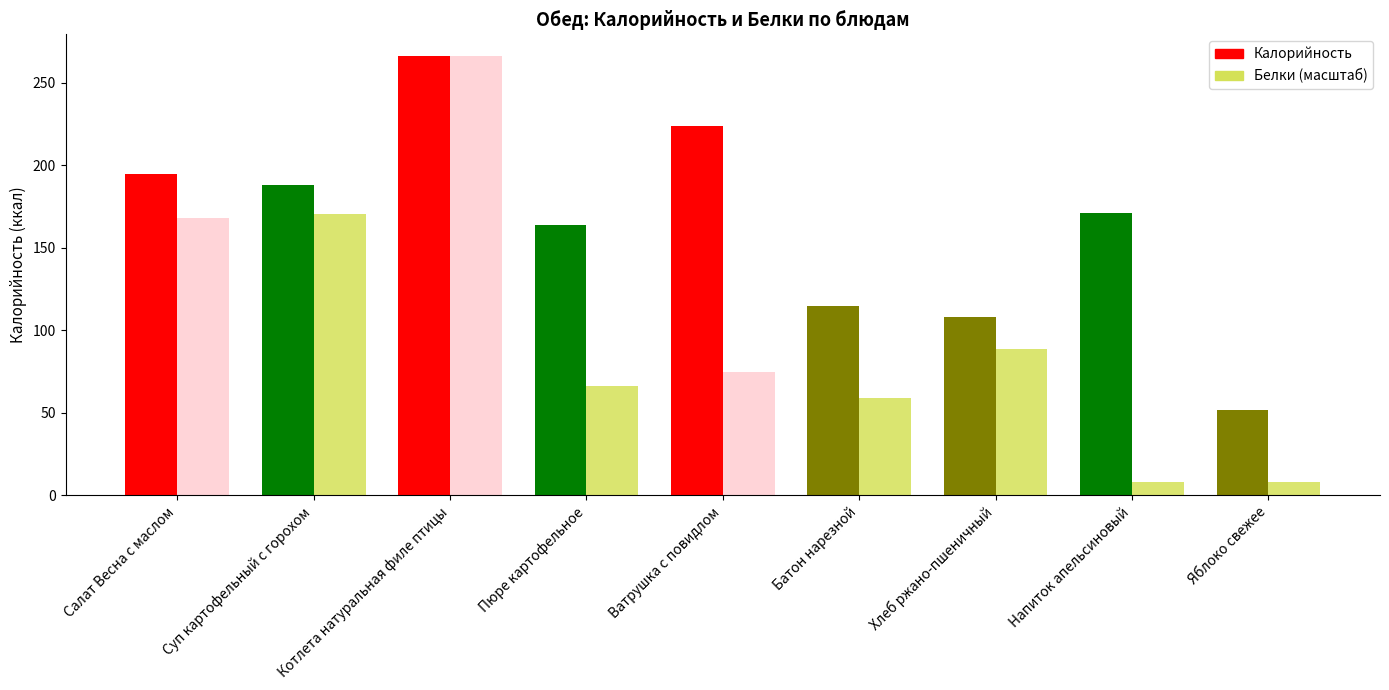

Which label corresponds to the smallest value in the chart?

Яблоко свежее